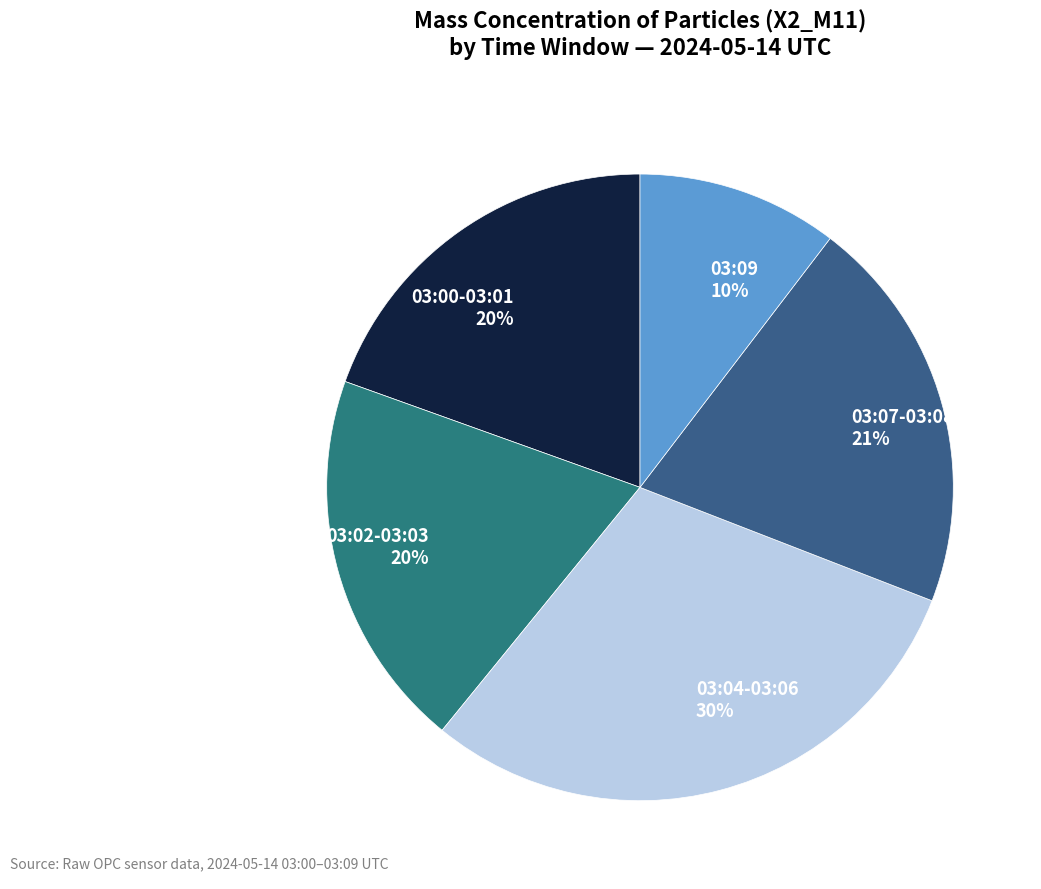

Approximately how many times larger is the value at 03:02-03:03 compared to 03:00-03:01?

1.0